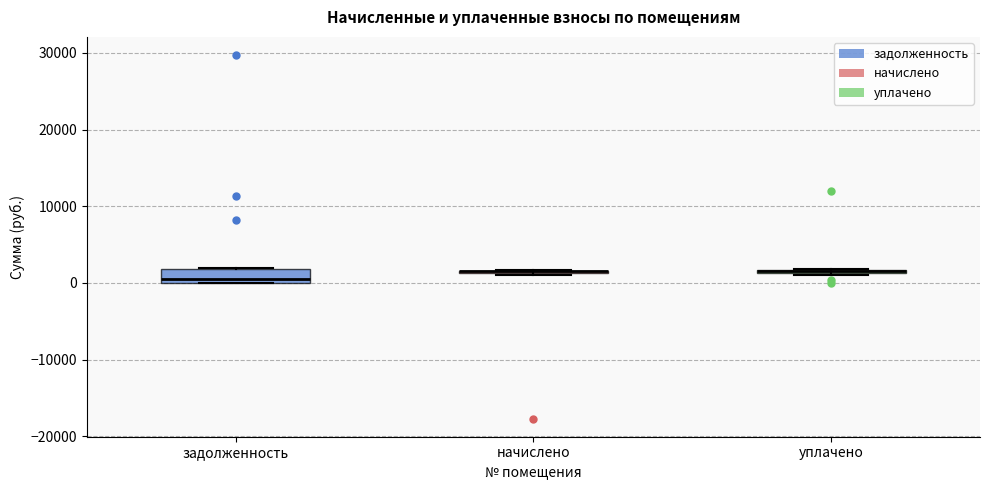

Comparing the boxes themselves (not the whiskers), which one is the tallest?

задолженность